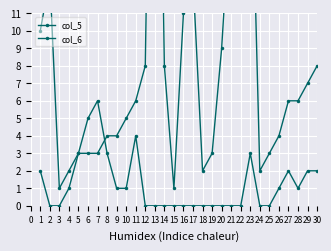

What is the average value of the col_6 series?

1